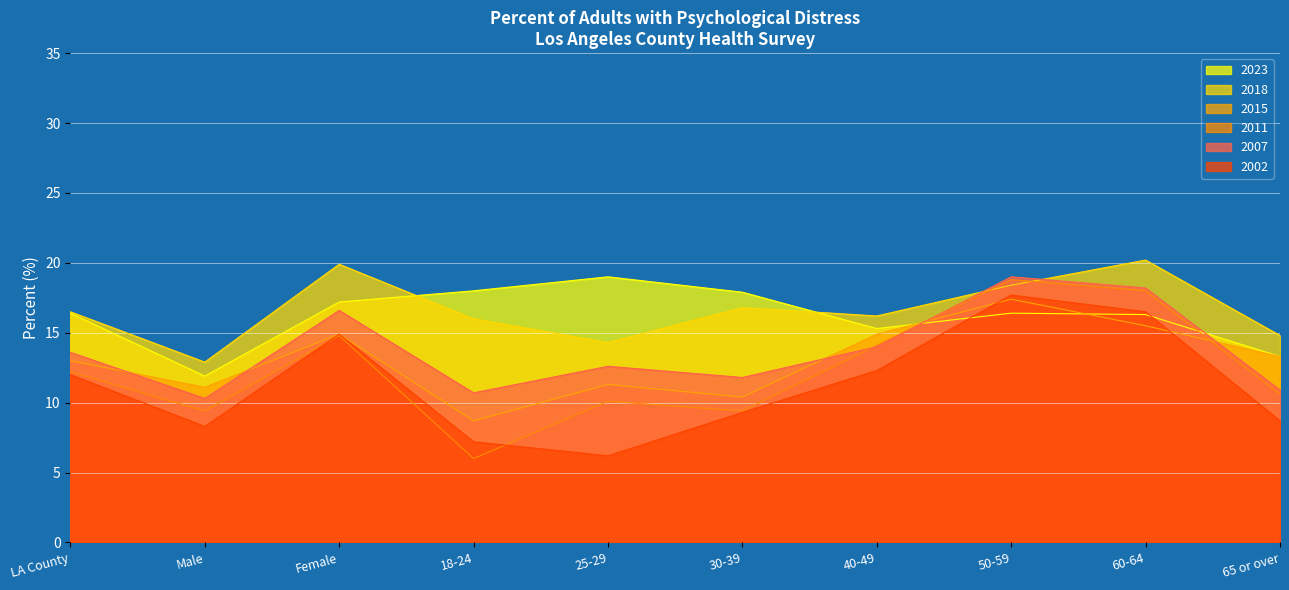

At which category does 2015 reach its first local valley?

Male